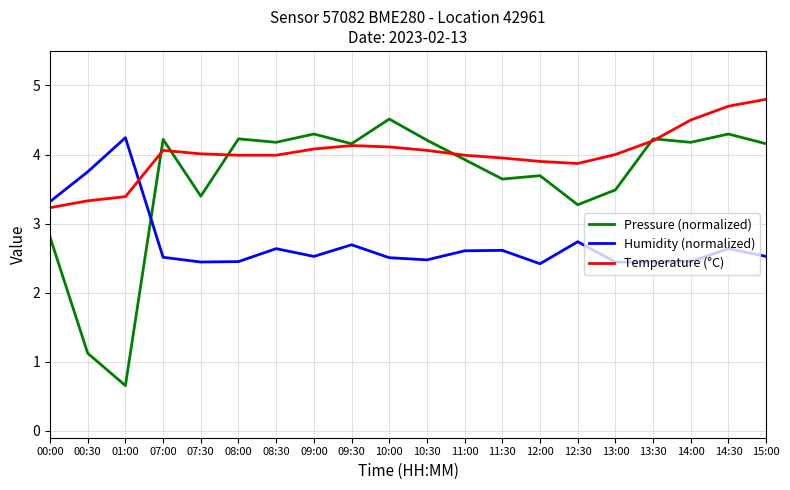

What position from the left is 11:30?

13